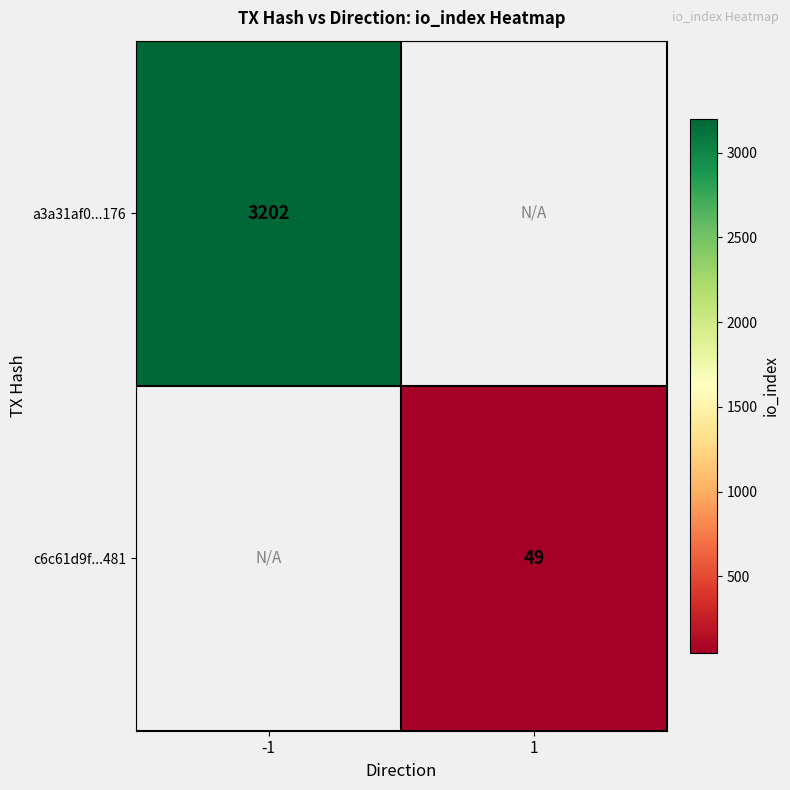

The a3a31af0...176 series shows 3202 at -1. True or false?

True